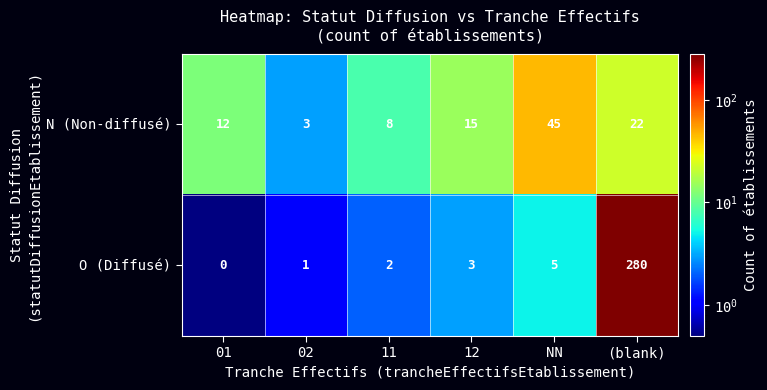

How many data points does each series have?

6